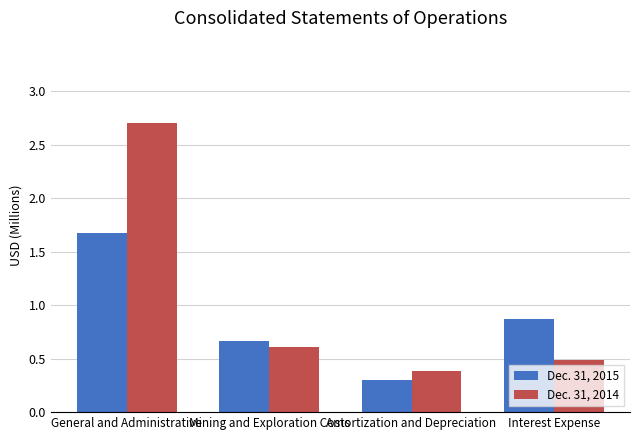

Between General and Administrative and Amortization and Depreciation, which series saw the biggest shift?

Dec. 31, 2014